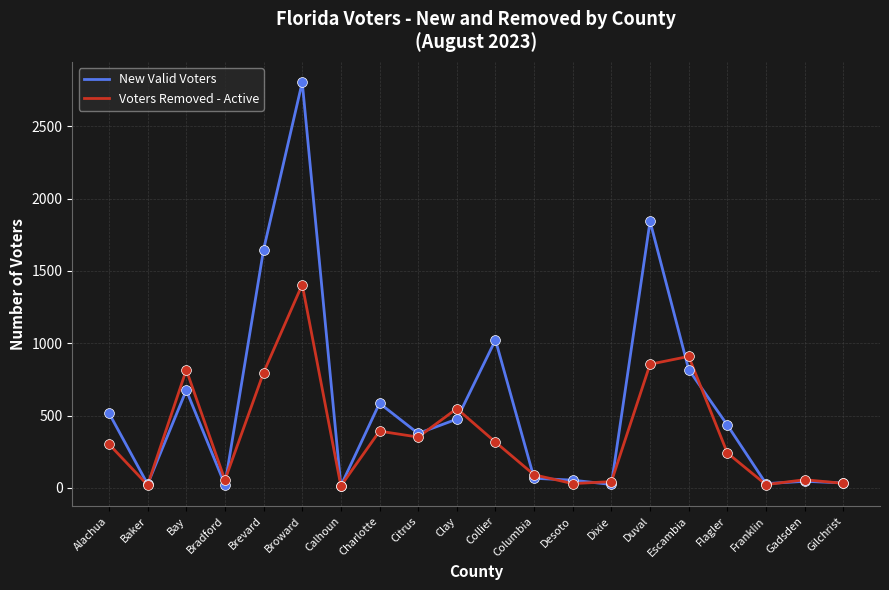

At how many categories does at least one series exceed 2188?

1